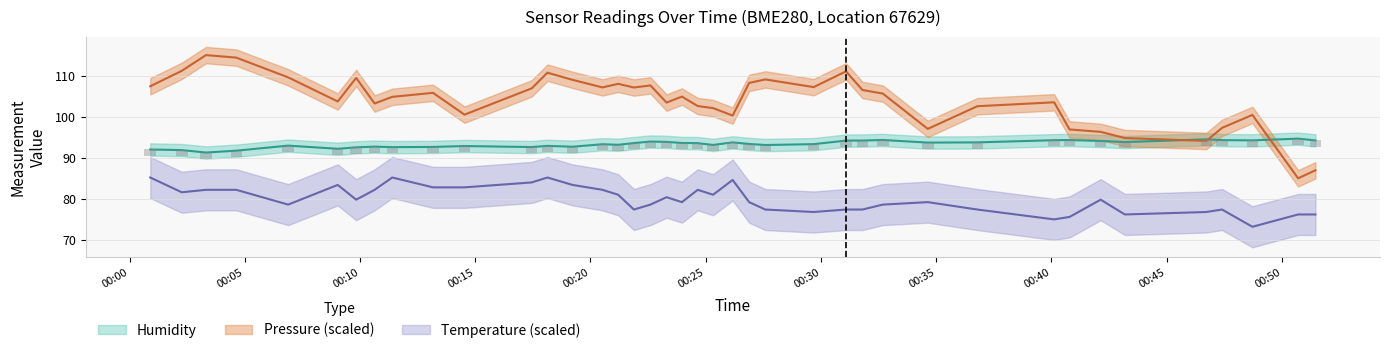

Is the value of temperature at 28 greater than the value of pressure_norm at 15?

No